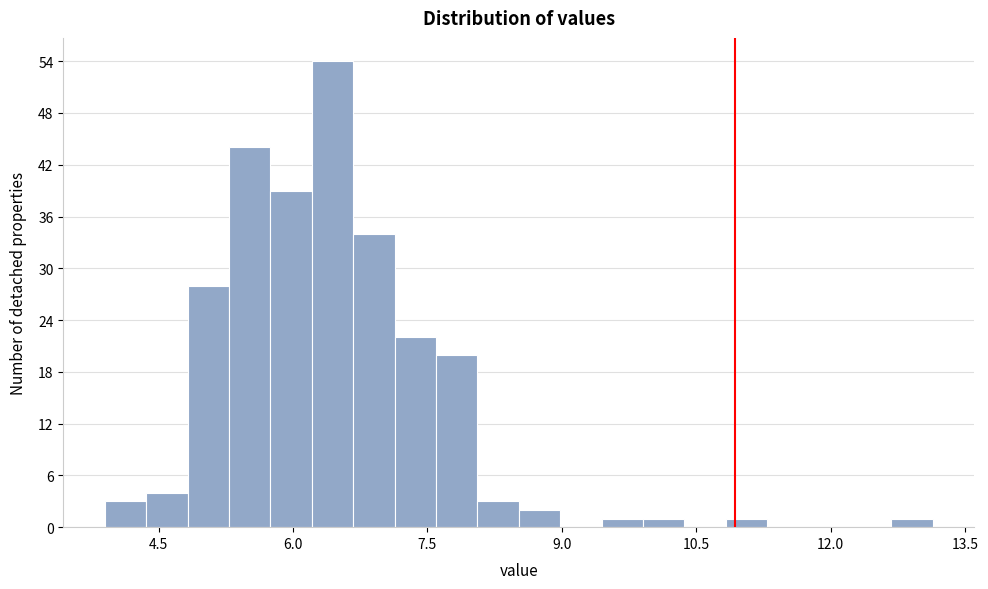

Read against the x-axis, roughly where is the centre of the tallest bar?

6.4